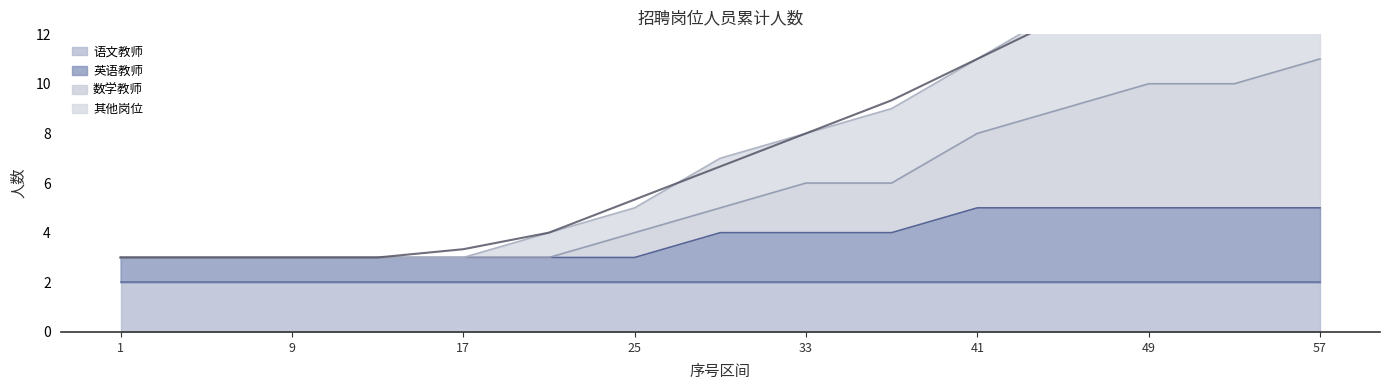

True or false: 数学教师 and 英语教师 intersect in this chart.

False